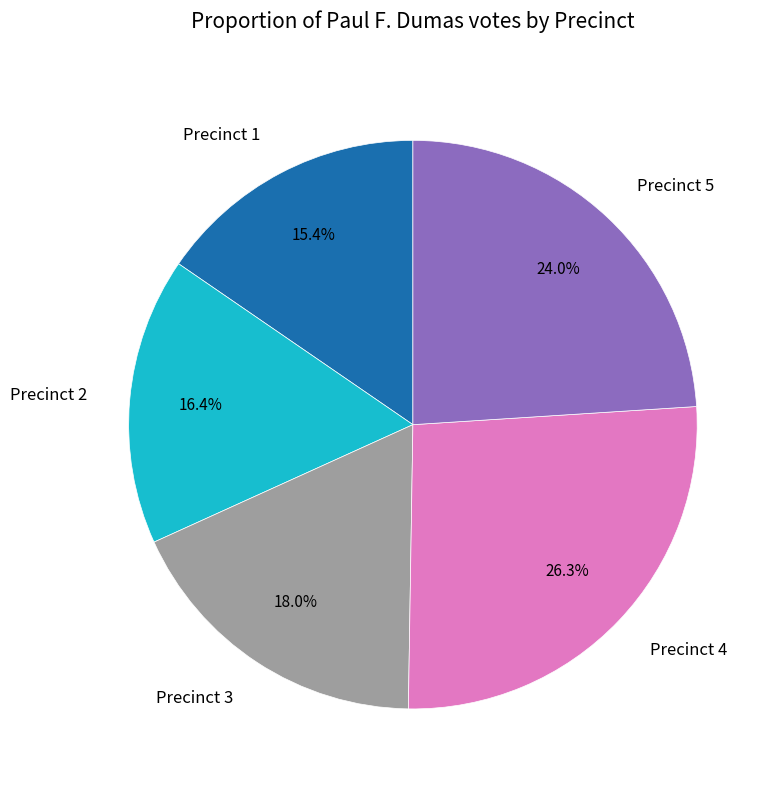

What is the ratio of the value at Precinct 1 to the value at Precinct 5?

0.6